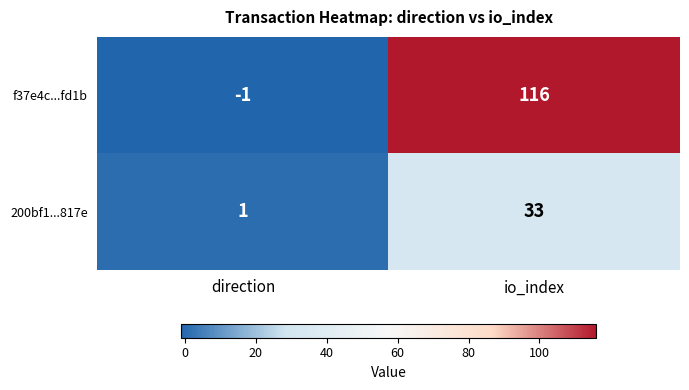

How many series are shown in this chart?

2